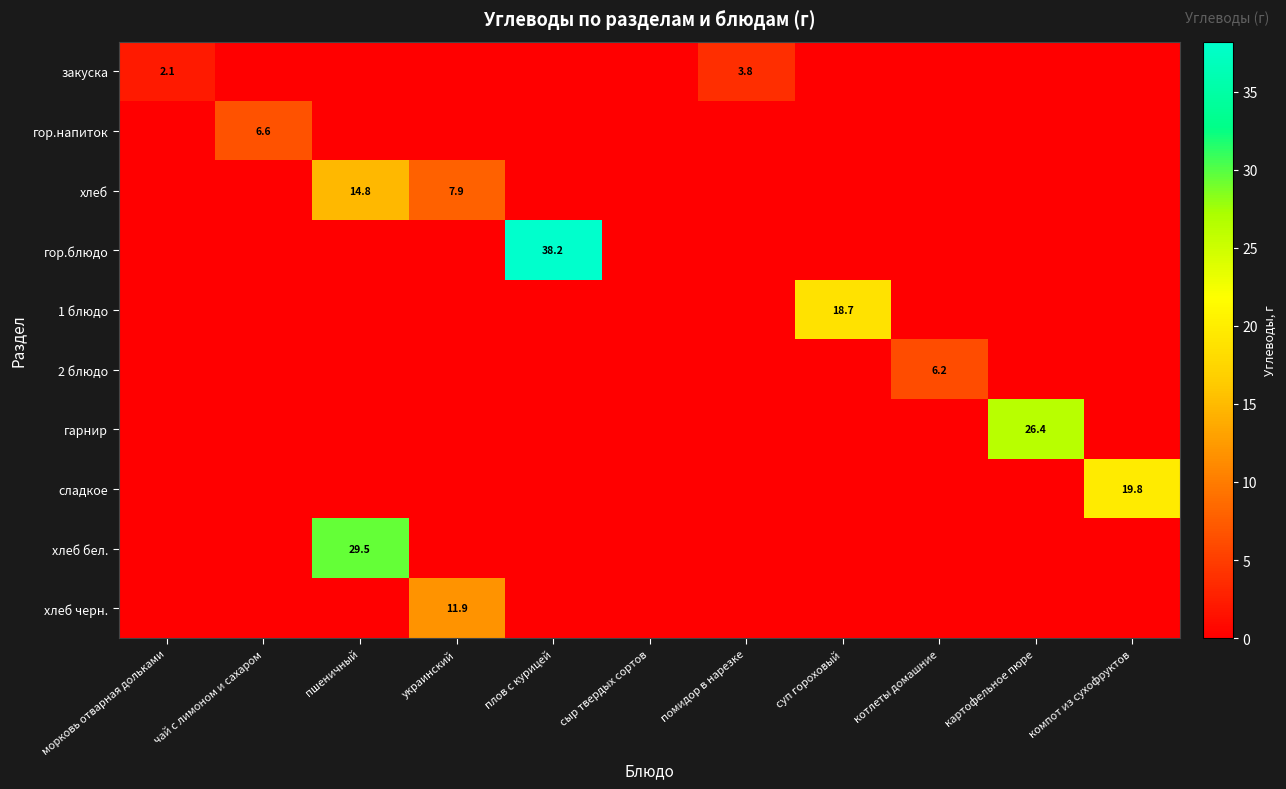

Count the number of categories in the chart.

11